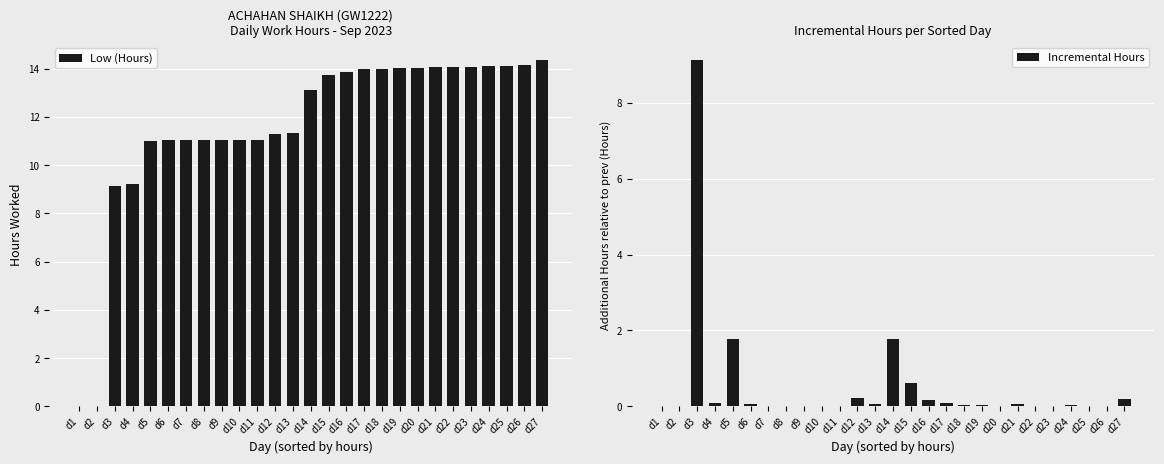

True or false: Low (Hours) has a value of 13.1 at d14.

True